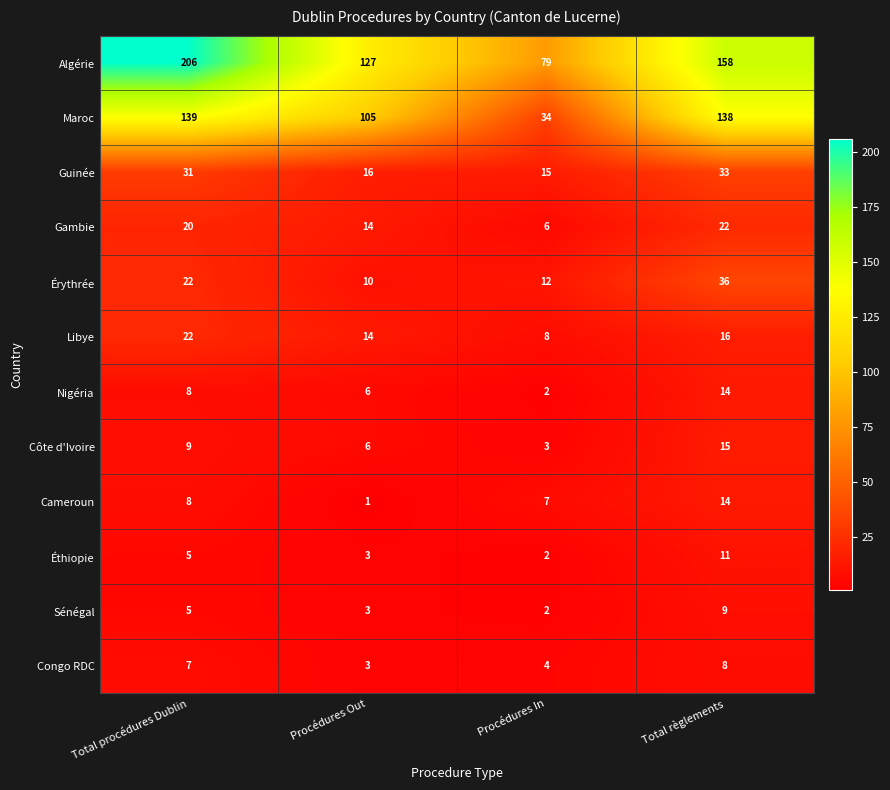

At which category does the chart reach its peak across all series?

Total procédures Dublin